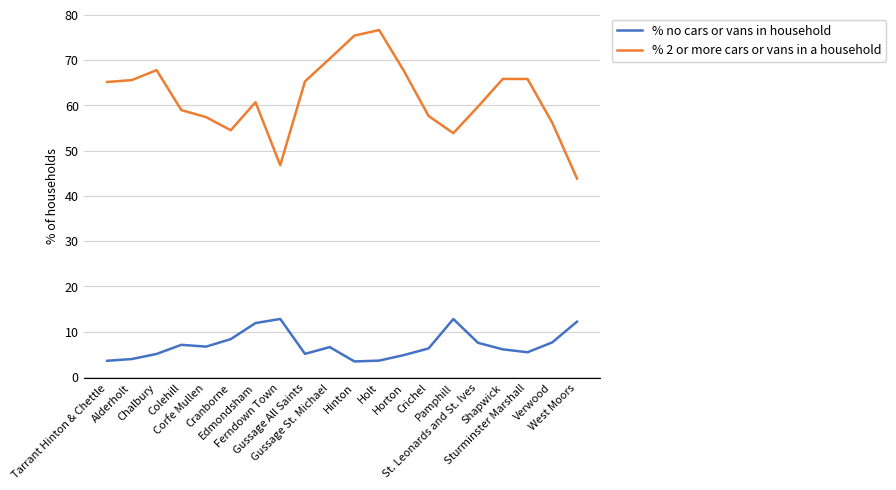

What is the approximate value of % 2 or more cars or vans in a household at West Moors?

43.8